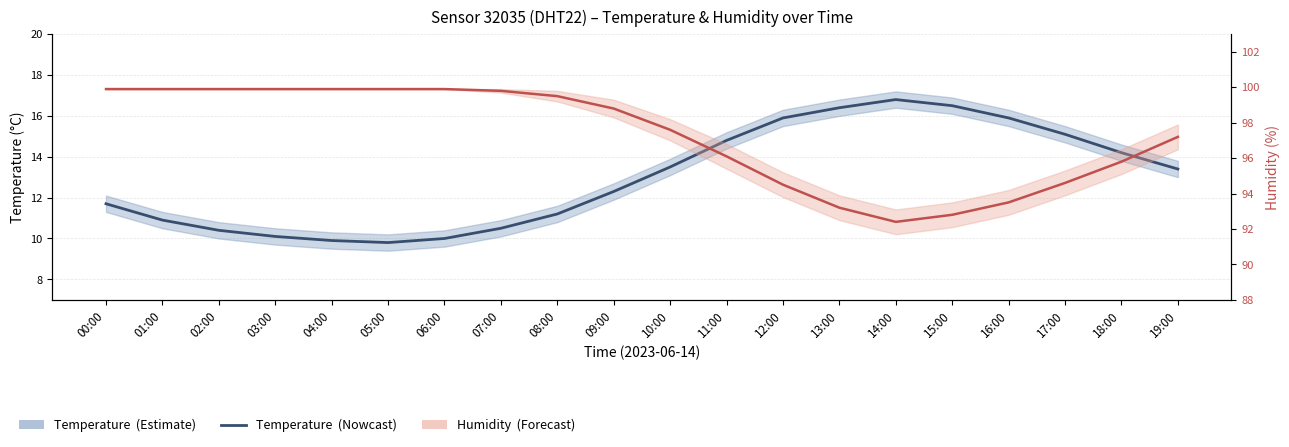

At which label does Temperature reach its peak?

14:00